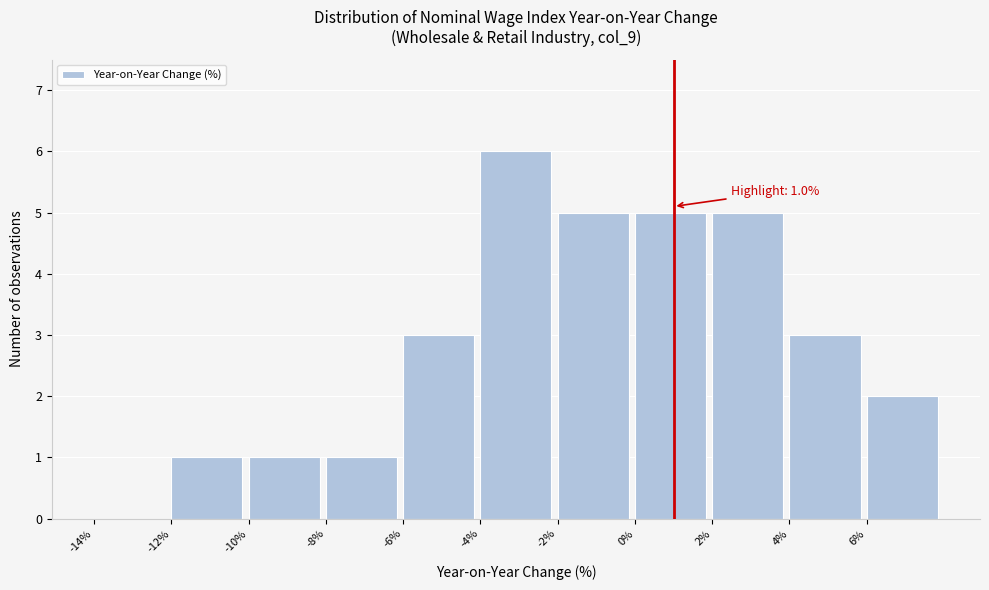

Which range on the x-axis has the tallest bar?

-4 to -2